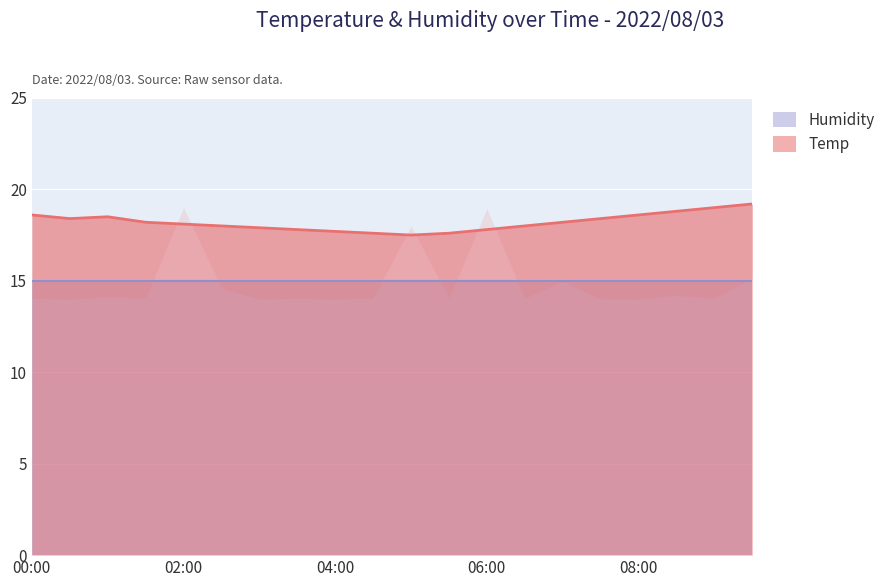

What is the value of the 16th point from the left?

18.4